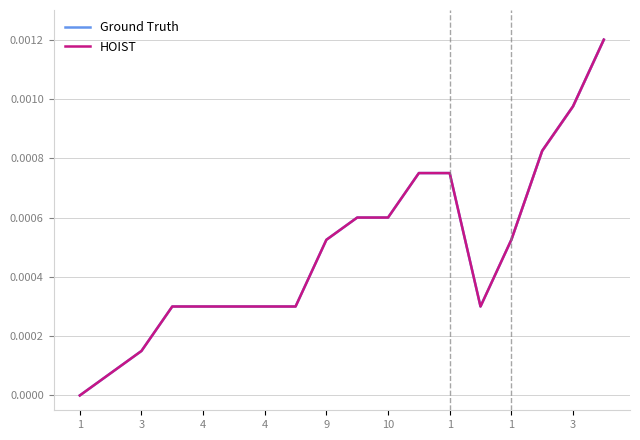

How many lines are shown in the chart?

2